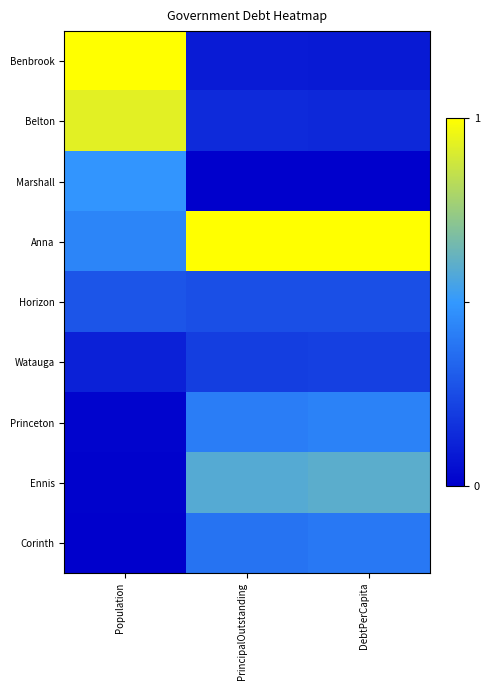

At which category is the sum across all series the highest?

Population